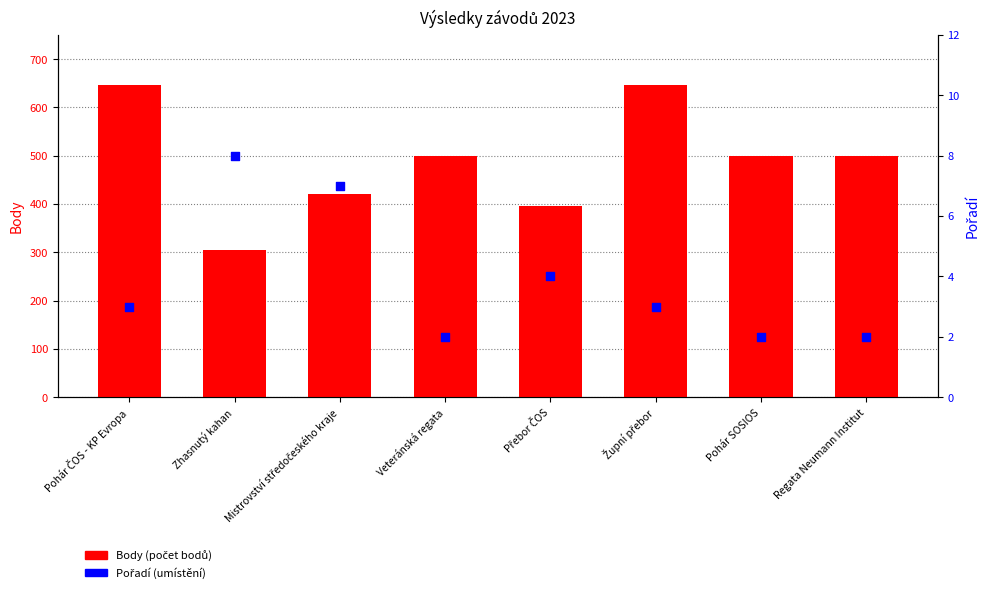

At how many categories does at least one series exceed 73?

8